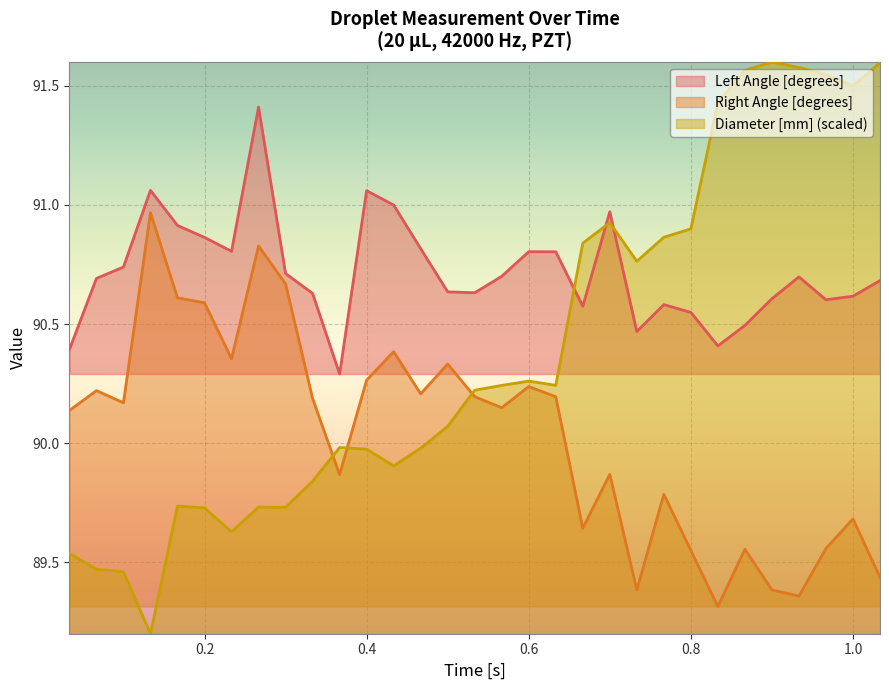

List the series in order of their peak value, lowest first.

Right Angle [degrees], Left Angle [degrees], Diameter [mm] (scaled)